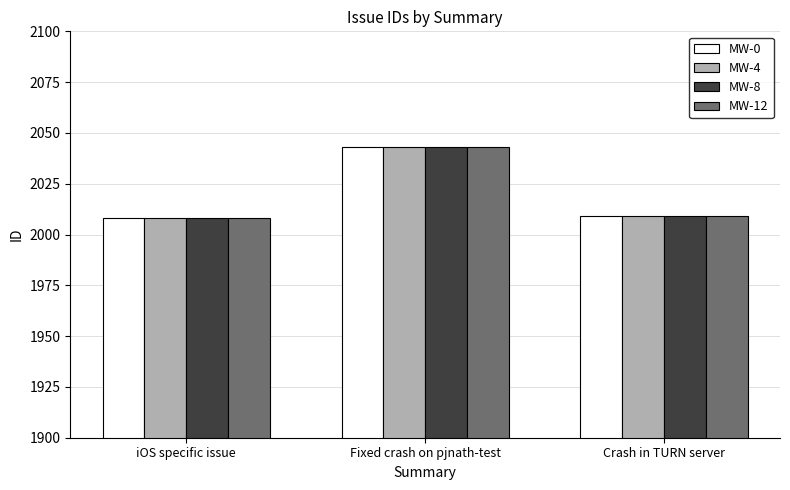

True or false: MW-8 has a value of 1056 at iOS specific issue.

False